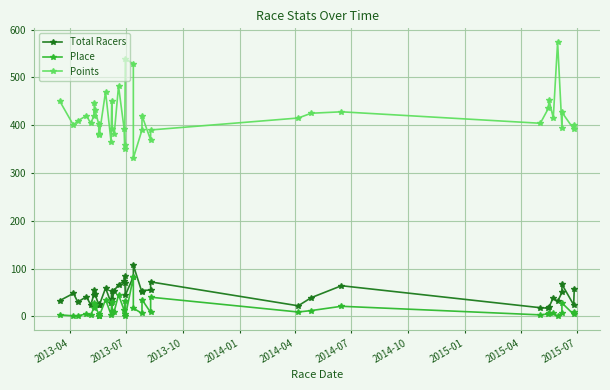

True or false: Total Racers and Points cross at least once.

False